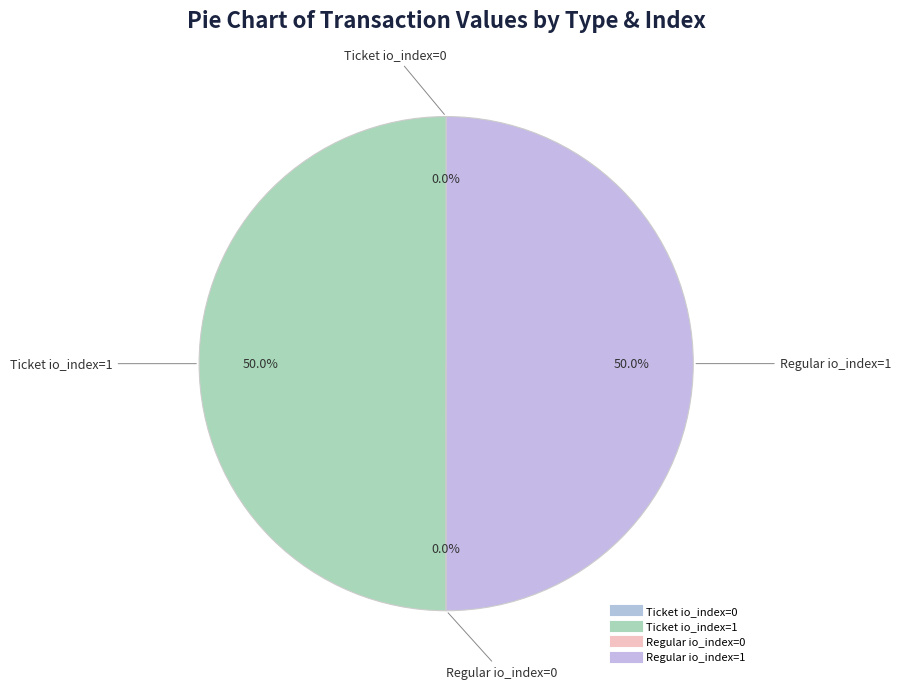

How much of the chart is everything except Ticket io_index=1?

50.0%